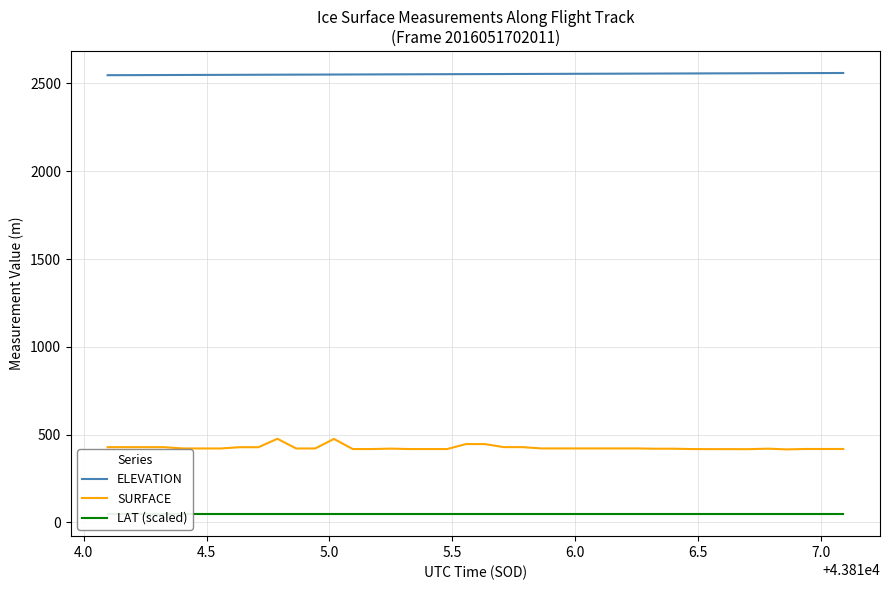

True or false: SURFACE and ELEVATION cross at least once.

False